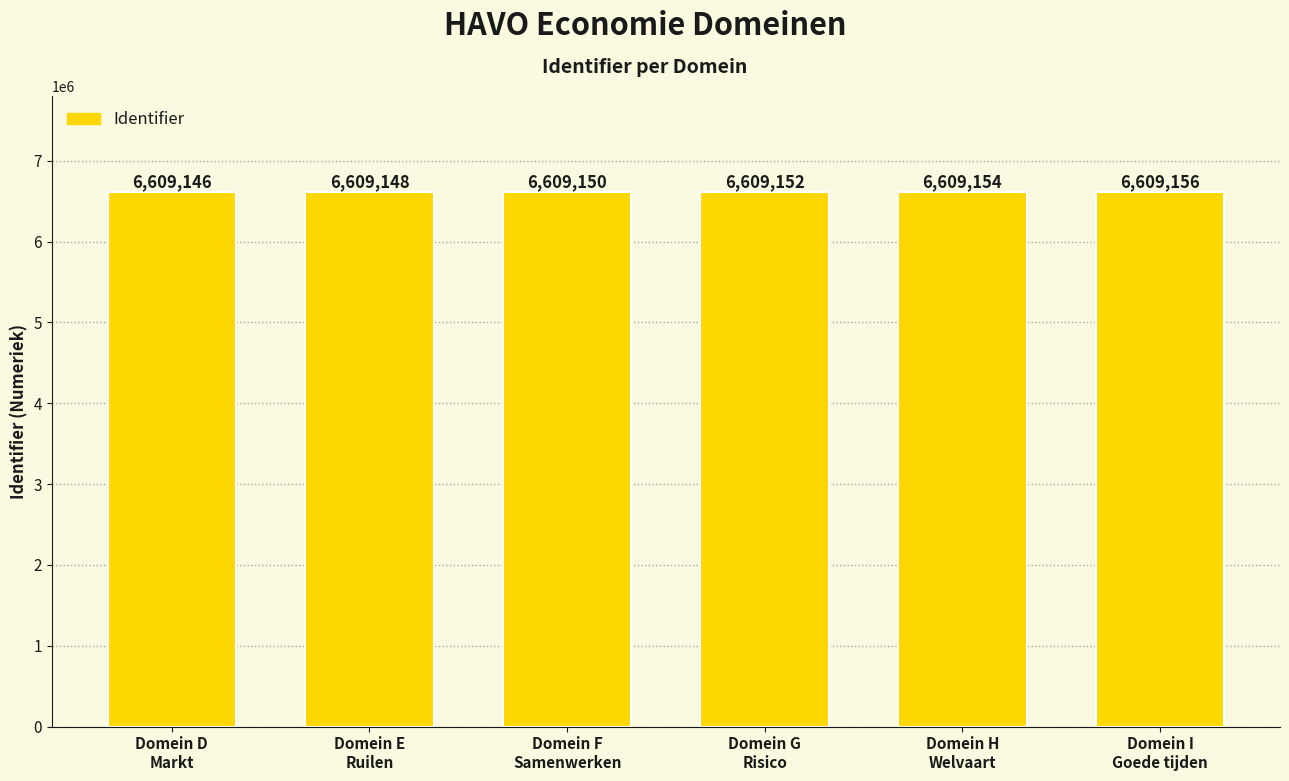

What is the average value?

6609151